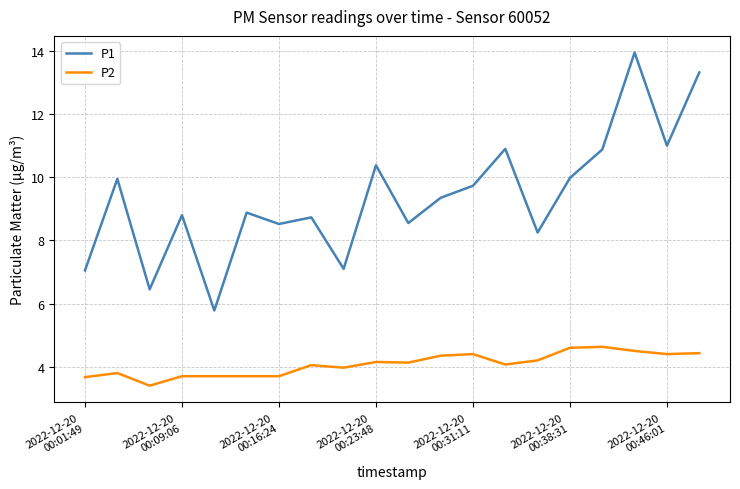

What are all the series names shown in the legend?

P1, P2